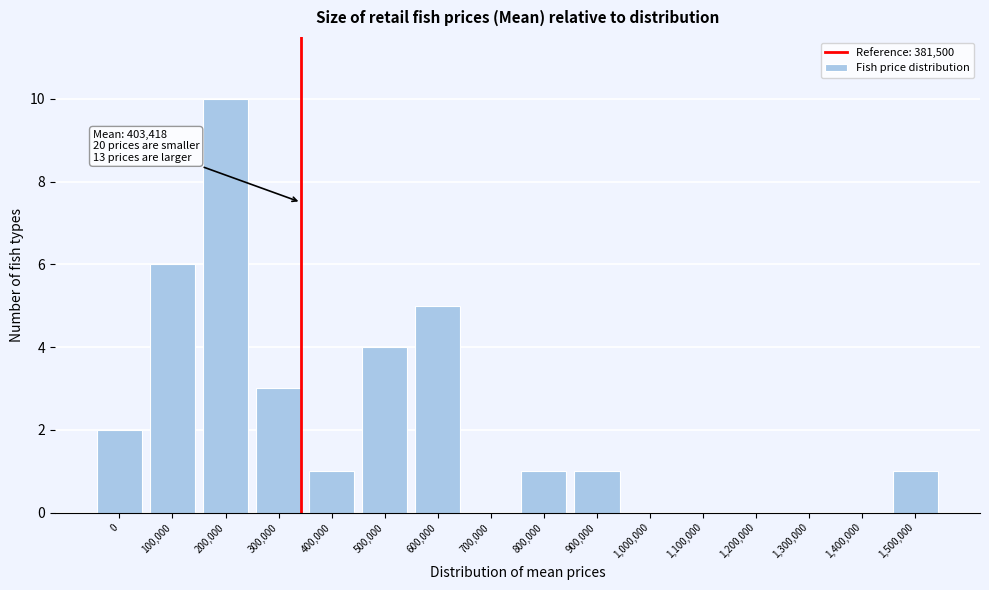

Reading left to right, what are all the values shown in this chart?

0=2	100,000=6	200,000=10	300,000=3	400,000=1	500,000=4	600,000=5	700,000=0	800,000=1	900,000=1	1,000,000=0	1,100,000=0	1,200,000=0	1,300,000=0	1,400,000=0	1,500,000=1